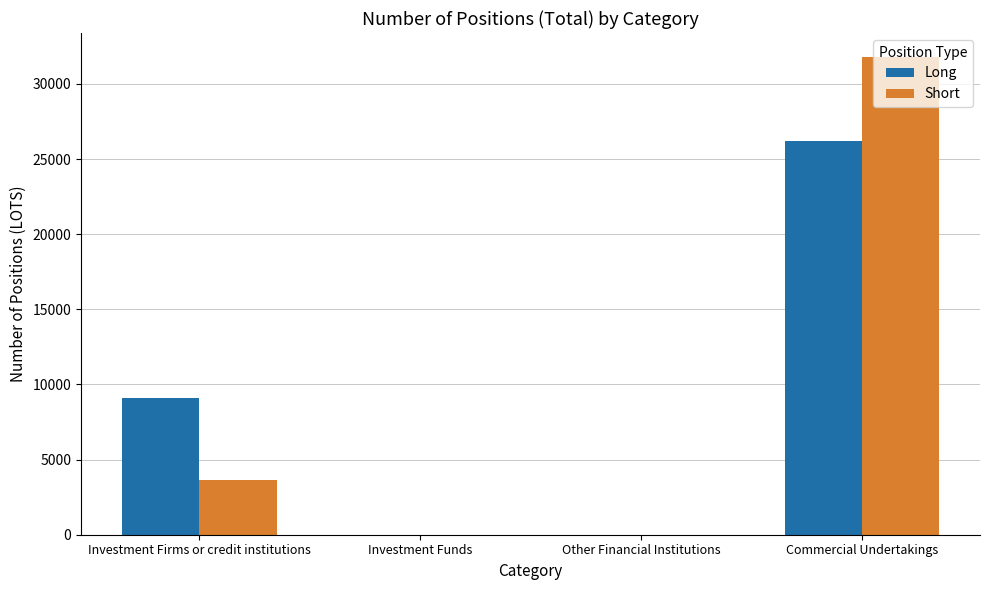

What is the sum of all Short values?

35413